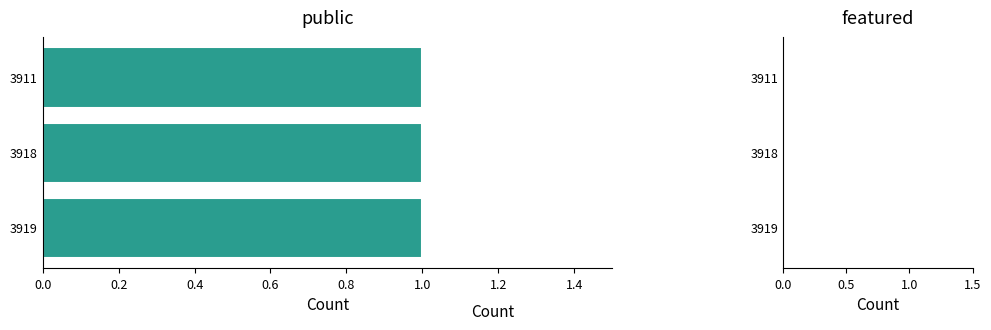

Which category has the lowest value across all series?

3919